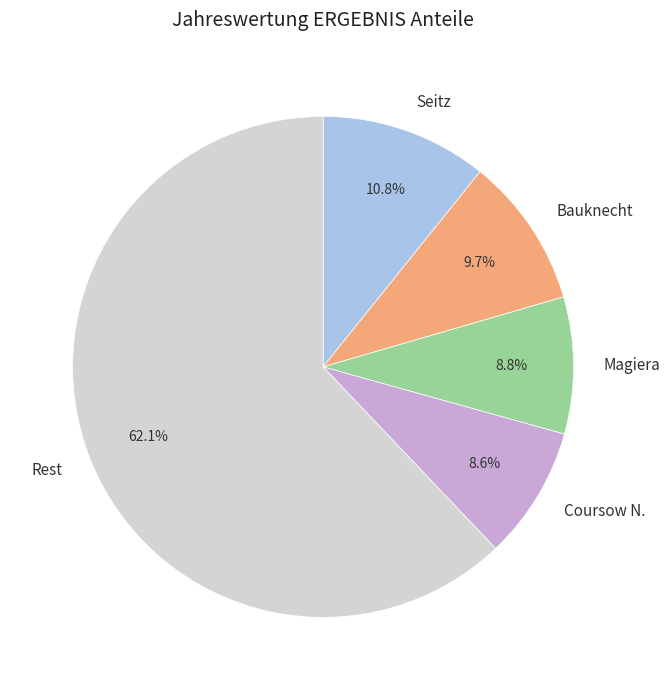

Approximately how many times larger is the value at Seitz compared to Magiera?

1.2